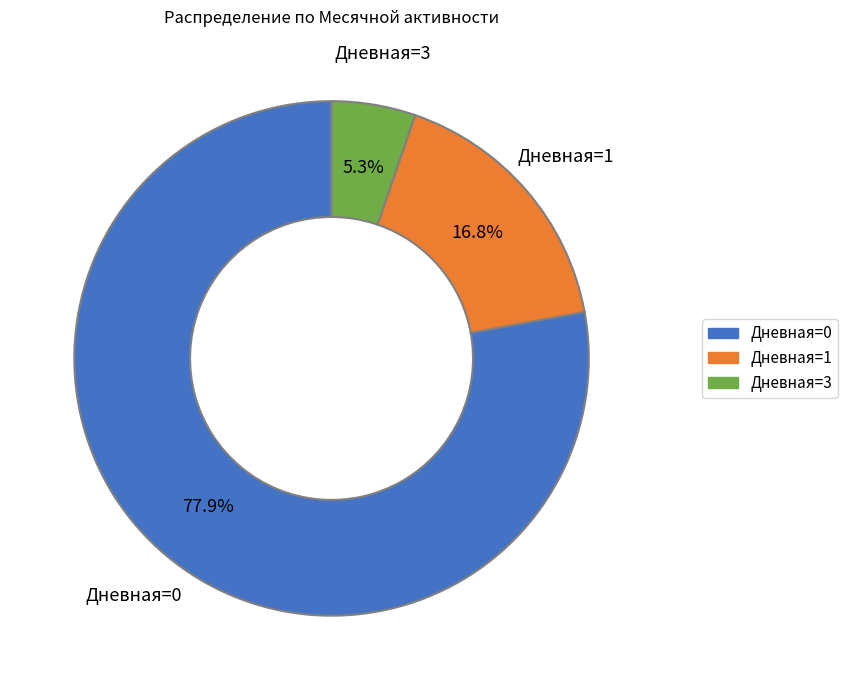

How many segments does this pie chart have?

3